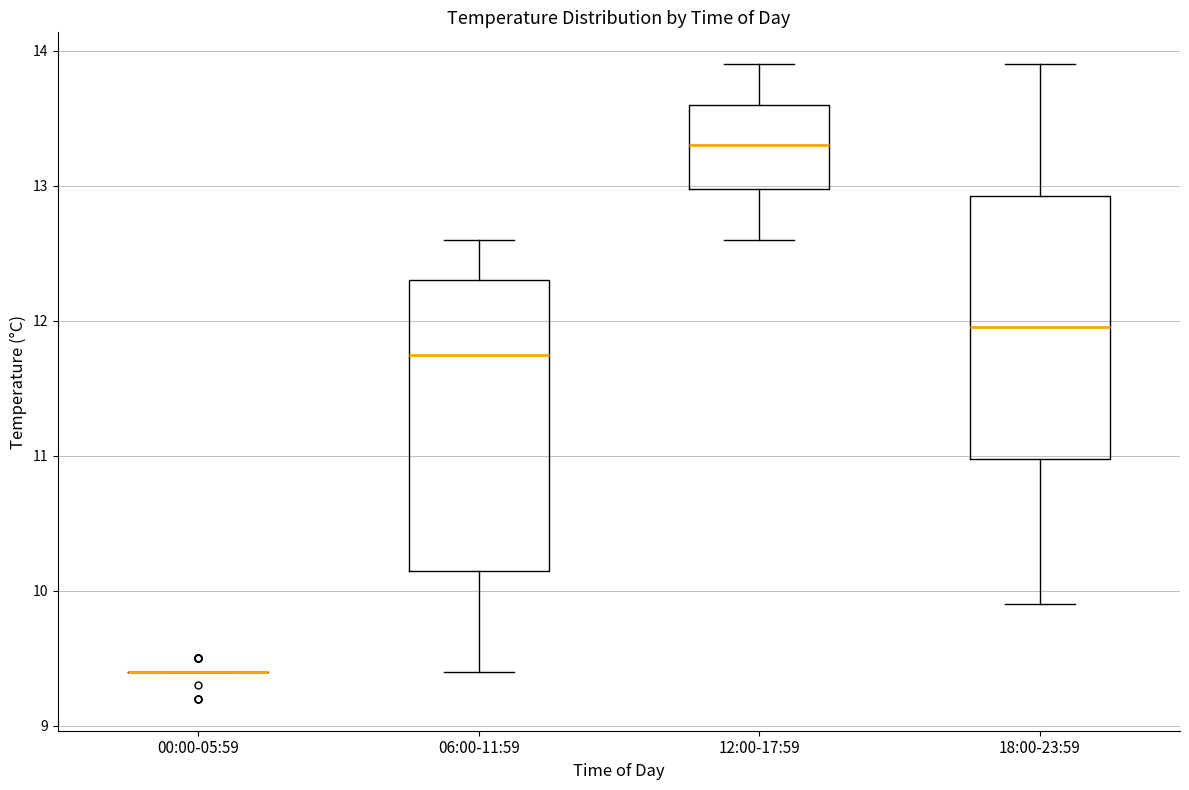

Where does the upper whisker of the box for 06:00-11:59 end on the y-axis? The values are not printed on the chart, so give them approximately, as read against the axis.

12.6